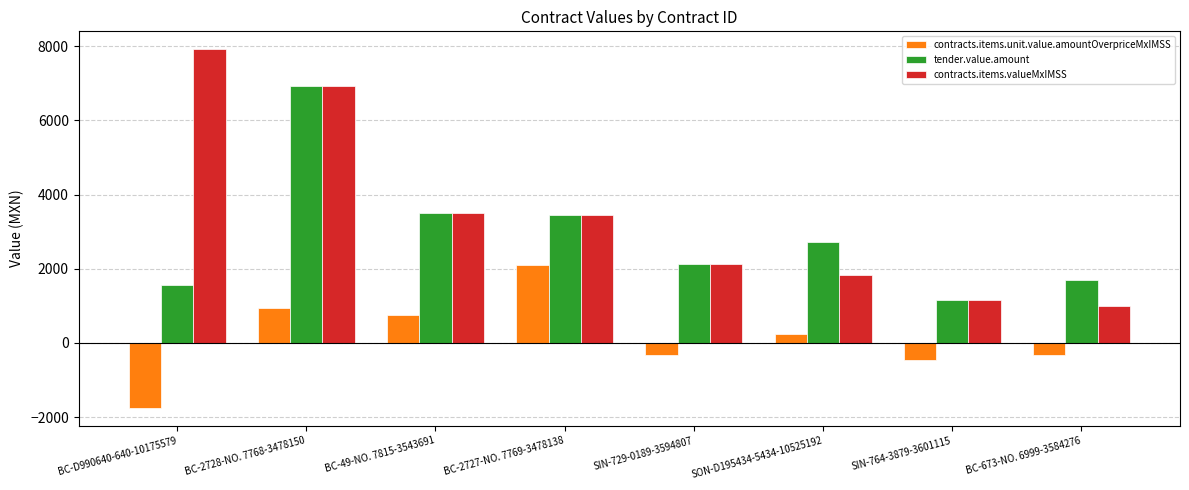

What are all the series names shown in the legend?

contracts.items.unit.value.amountOverpriceMxIMSS, tender.value.amount, contracts.items.valueMxIMSS